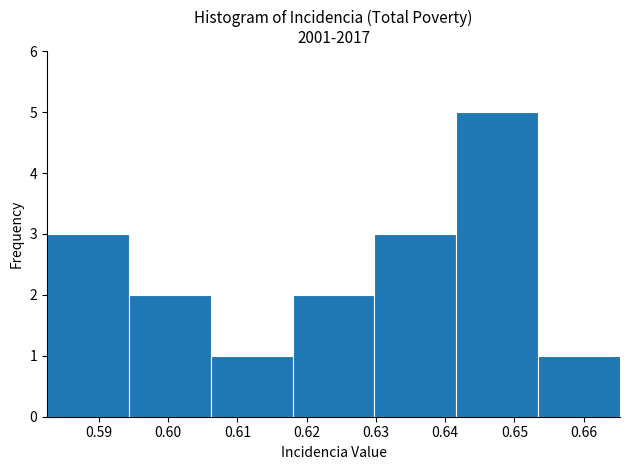

Reading left to right, transcribe this chart: for each bar, give the range it covers on the x-axis and its height. Neither the bar edges nor the heights are printed on the chart, so give them approximately, as read against the axes.

0.582 to 0.594: 3
0.594 to 0.606: 2
0.606 to 0.618: 1
0.618 to 0.630: 2
0.630 to 0.642: 3
0.642 to 0.653: 5
0.653 to 0.665: 1